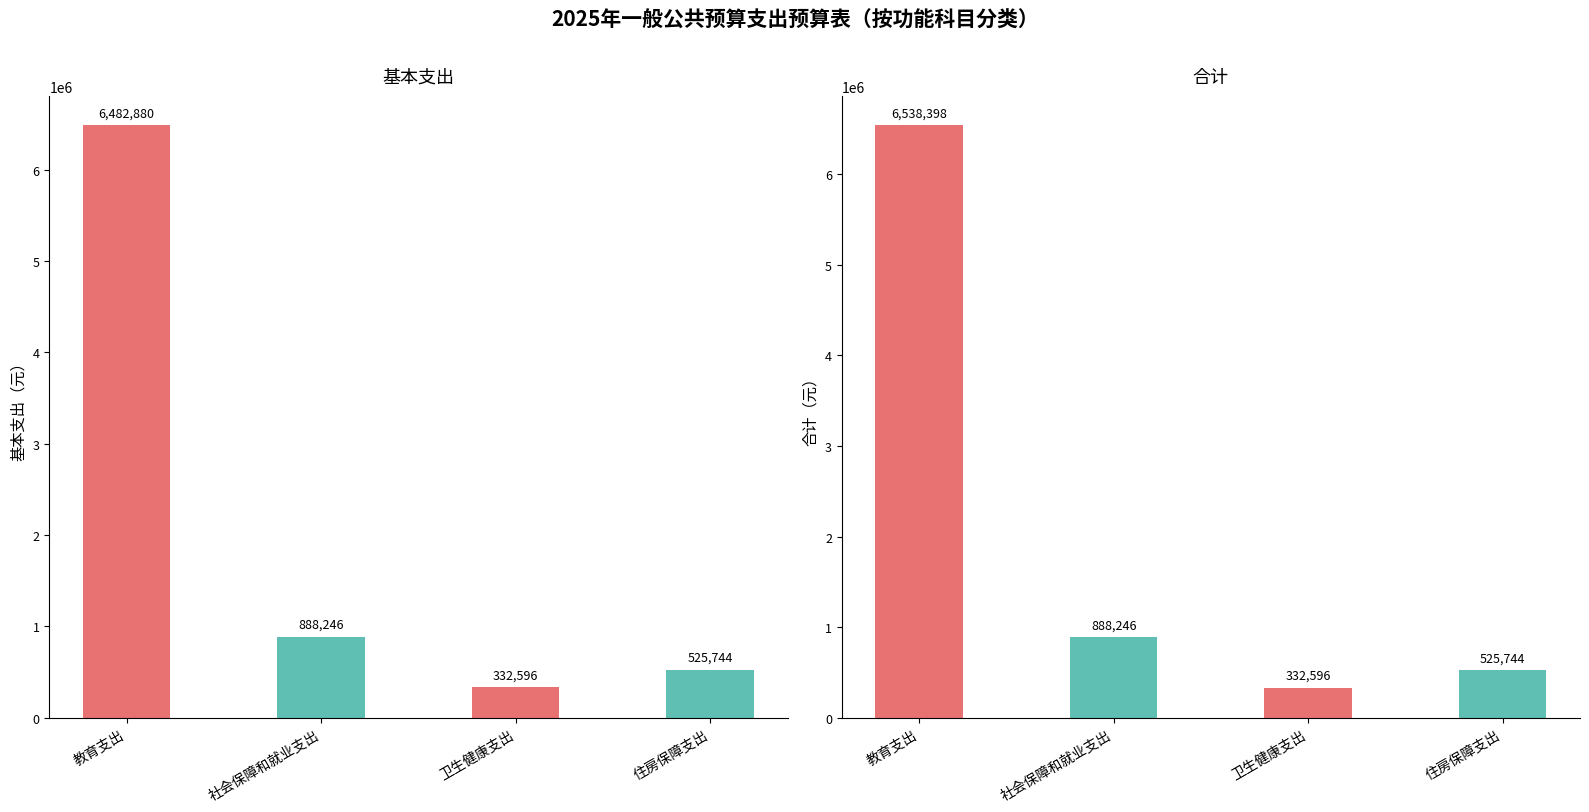

What is the total value across all series at 卫生健康支出?

665191.2